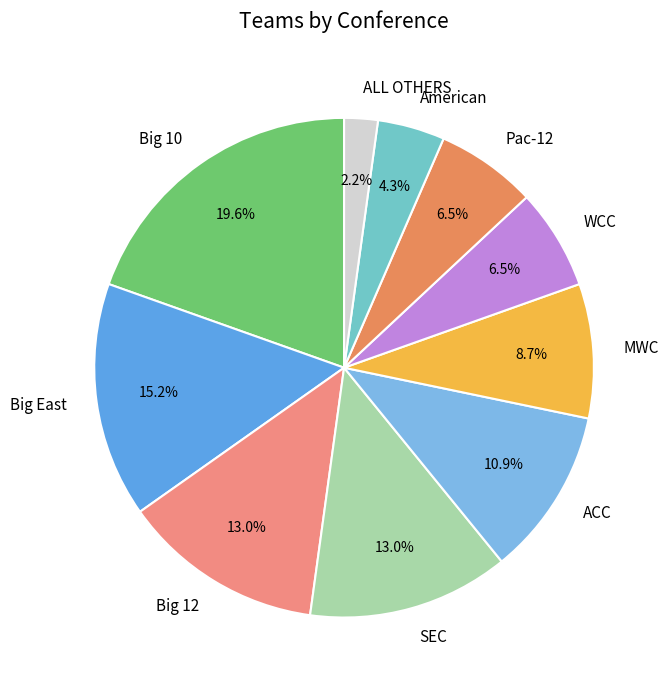

Is it true that MWC is 9% of the pie?

True